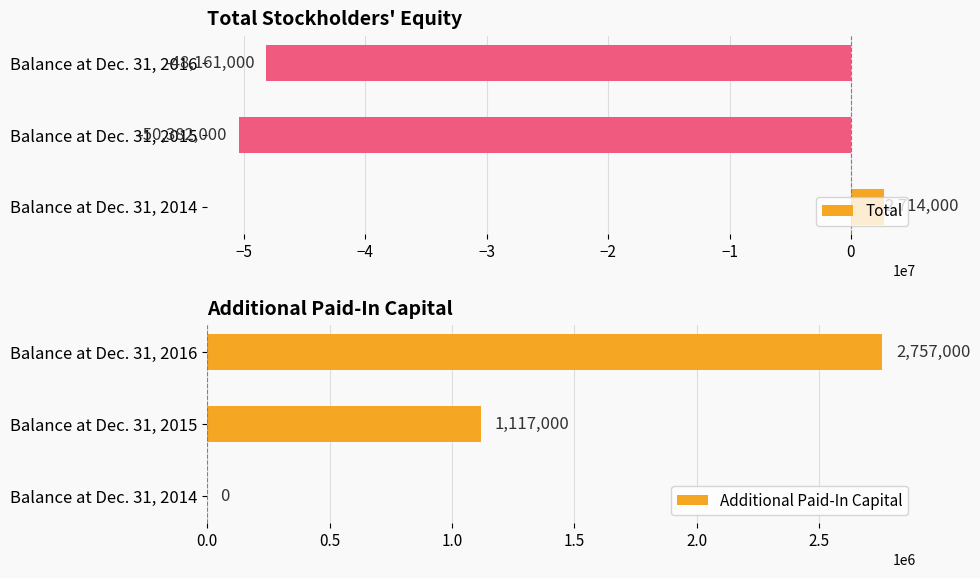

How many values in the Total series exceed -48161000?

1